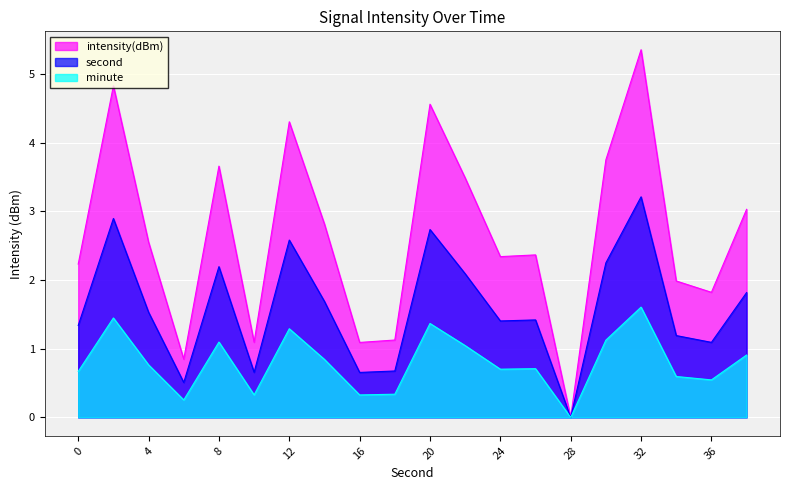

The intensity(dBm) series shows 0.9 at 36. True or false?

False